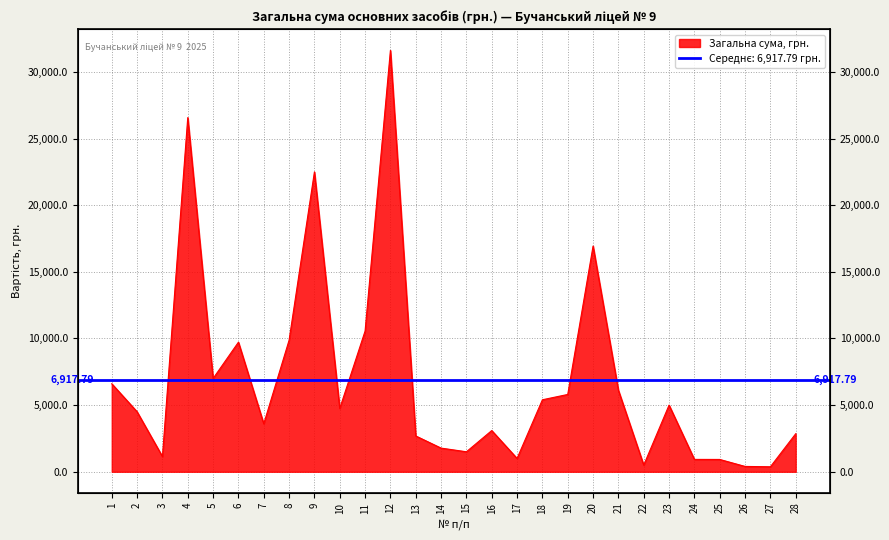

The value at 12 is 49819.1. True or false?

False